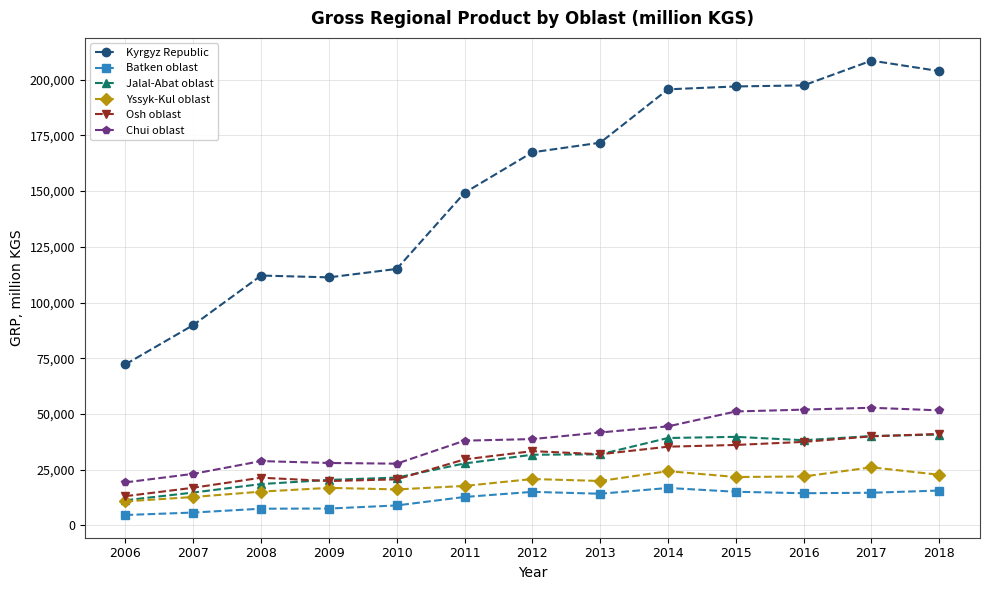

What is the value of the Chui oblast point at the 8th from the left?

41689.3